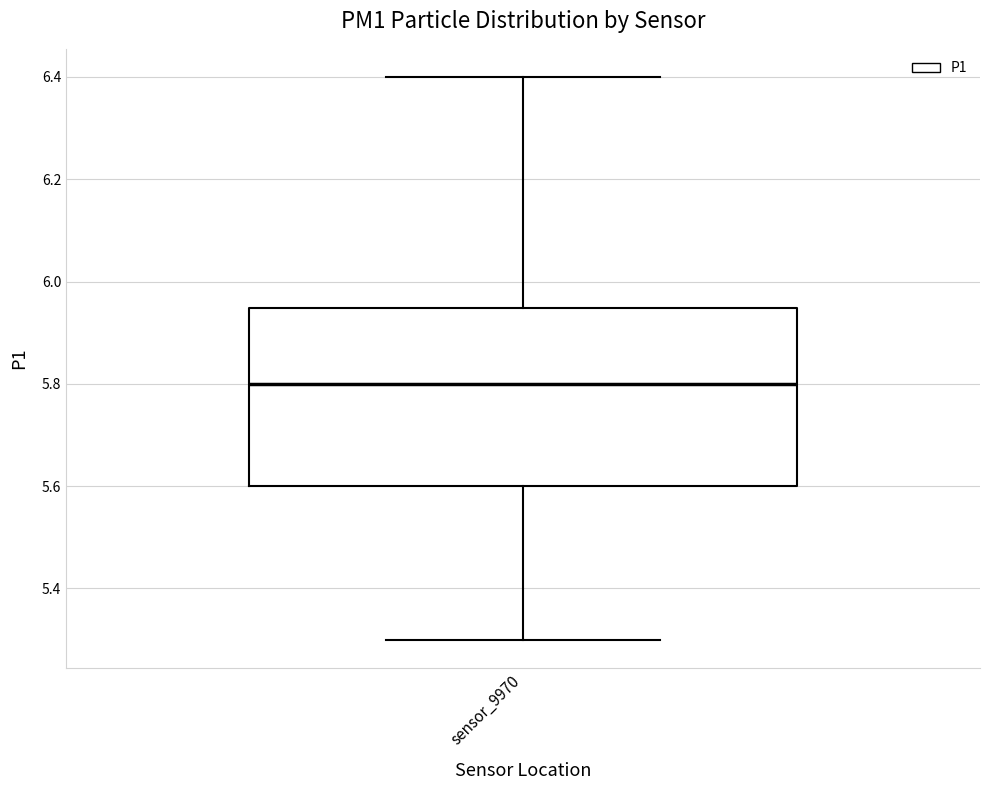

Read this box plot against the y-axis: the position of the median line, the range covered by the box, and the ends of both whiskers. The values are not printed on the chart, so give them approximately, as read against the axis.

median 5.80, box 5.60 to 5.94, whiskers 5.30 to 6.40